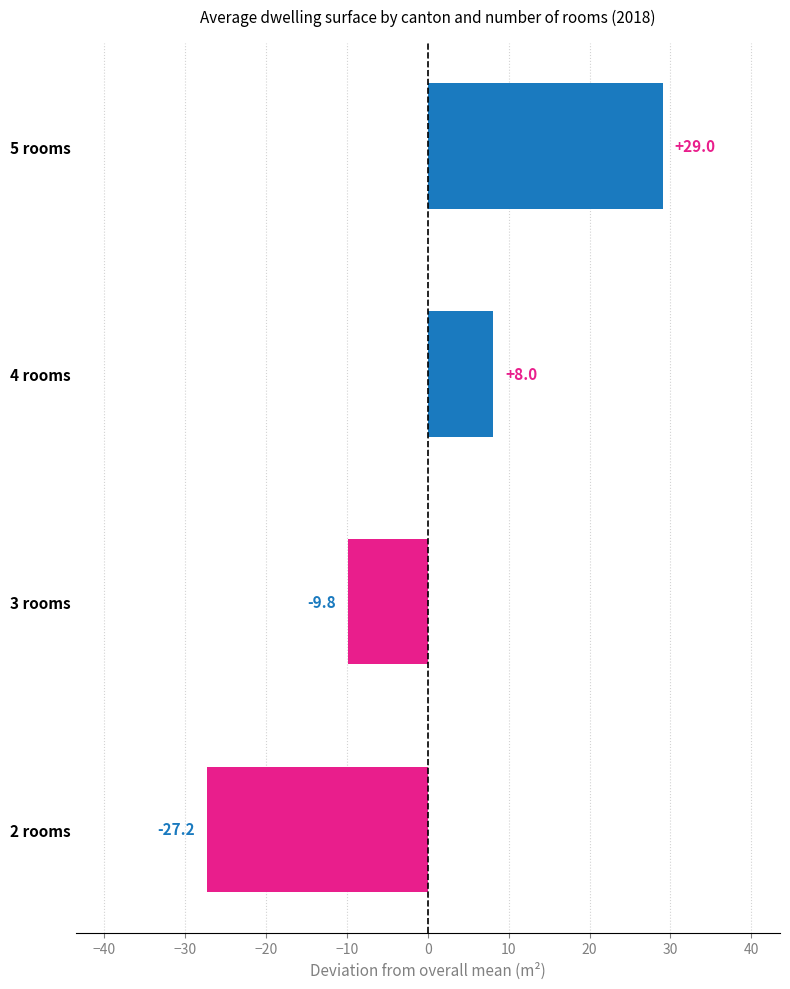

Which series has the largest total across all categories?

5 rooms